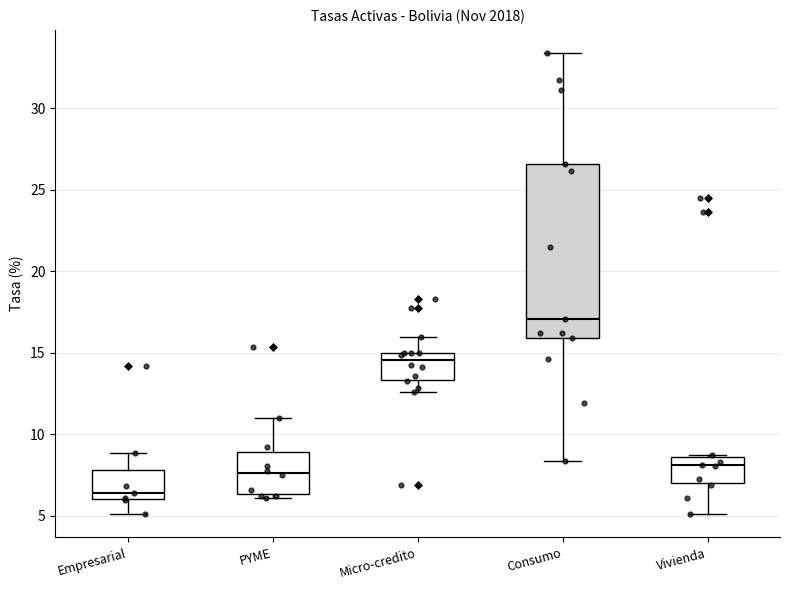

Which box's median line is the highest?

Consumo